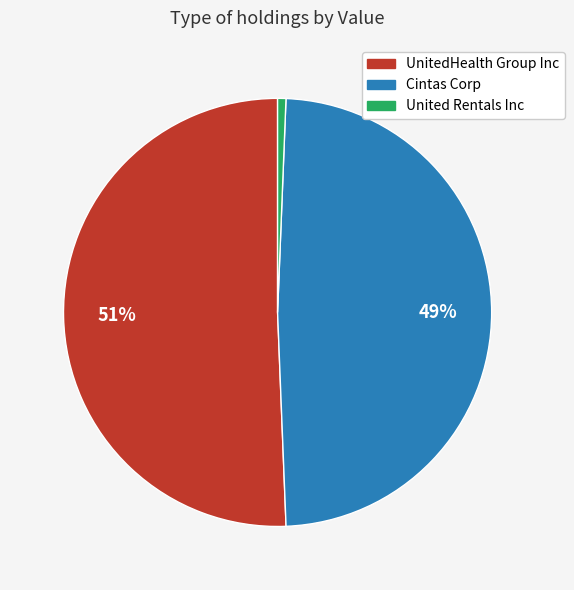

Is United Rentals Inc the majority of the pie?

No